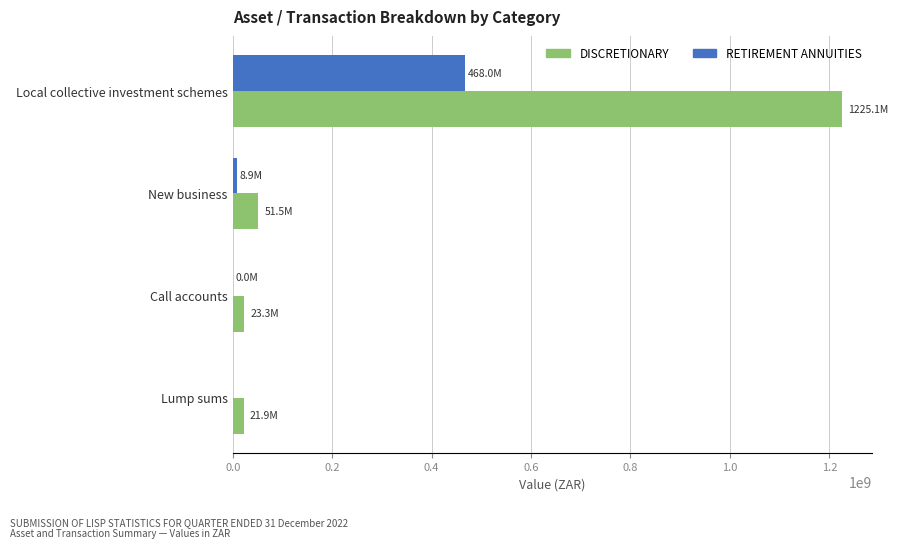

At which category is the sum across all series the highest?

Local collective investment schemes